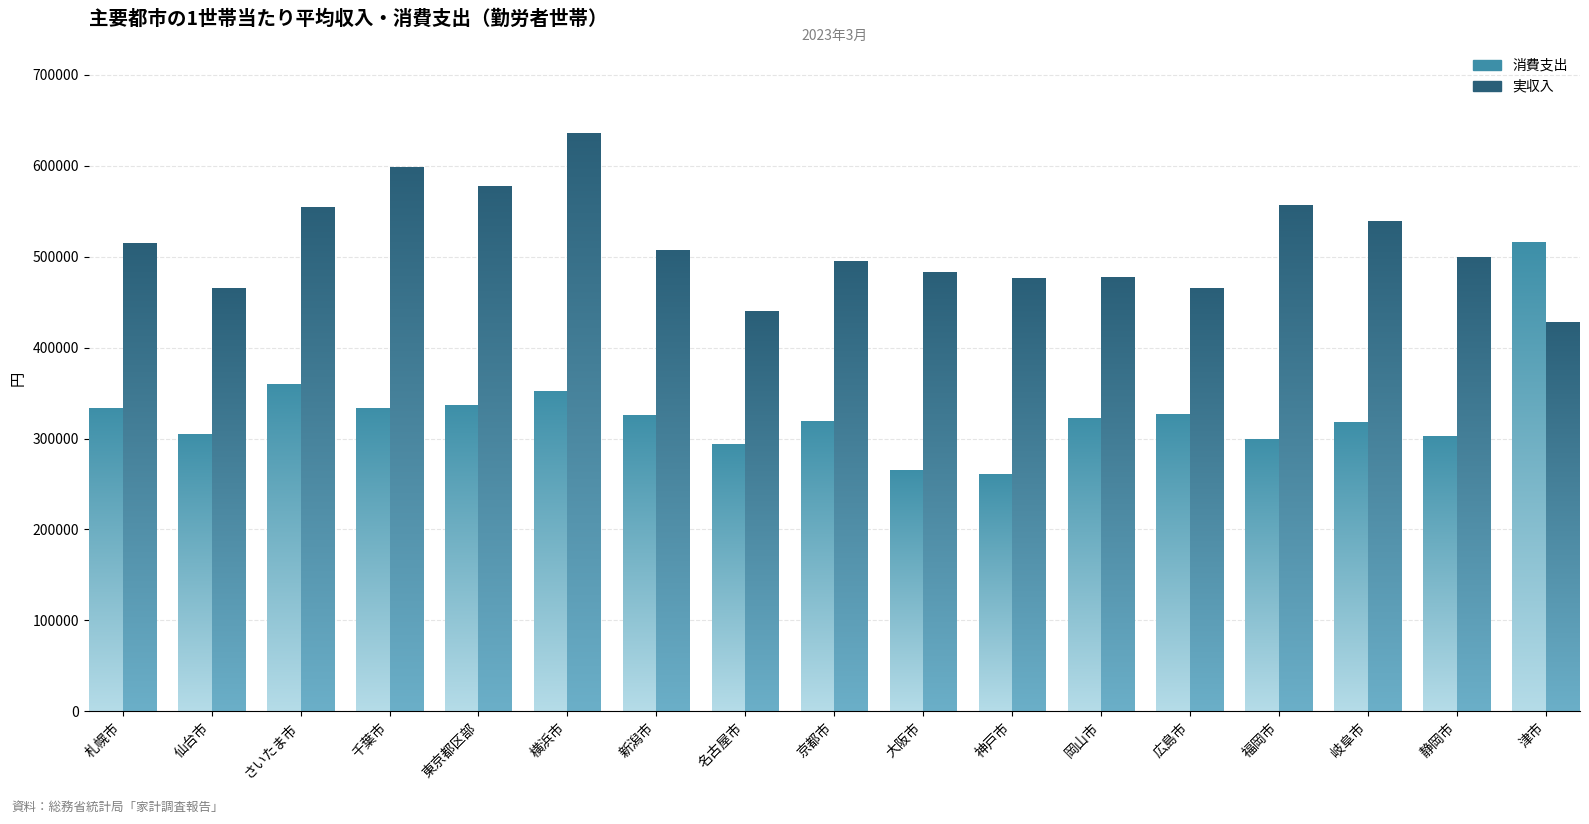

Which category has the lowest value in the 消費支出 series?

神戸市